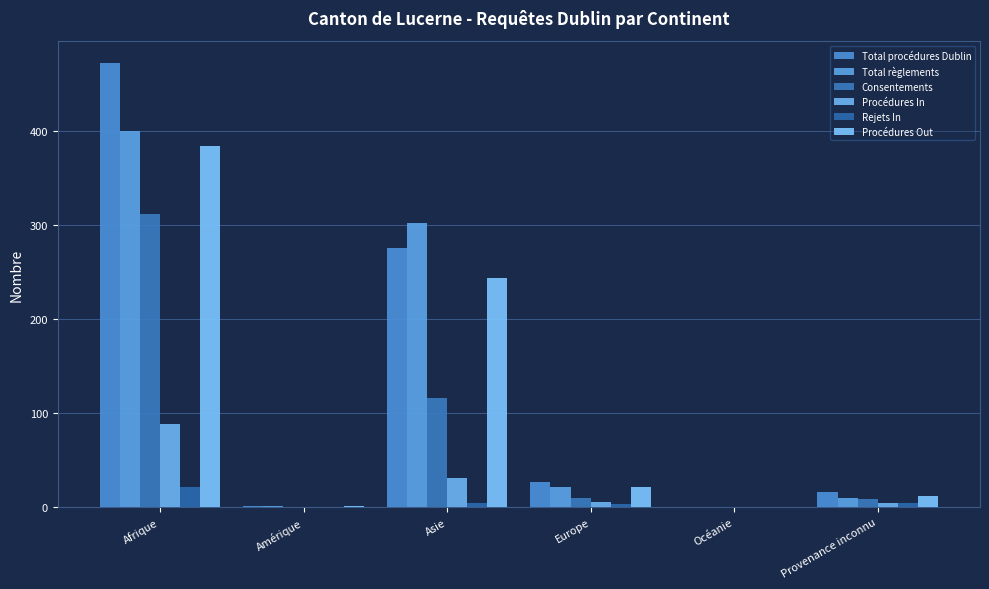

Which category has the highest value across all series?

Afrique